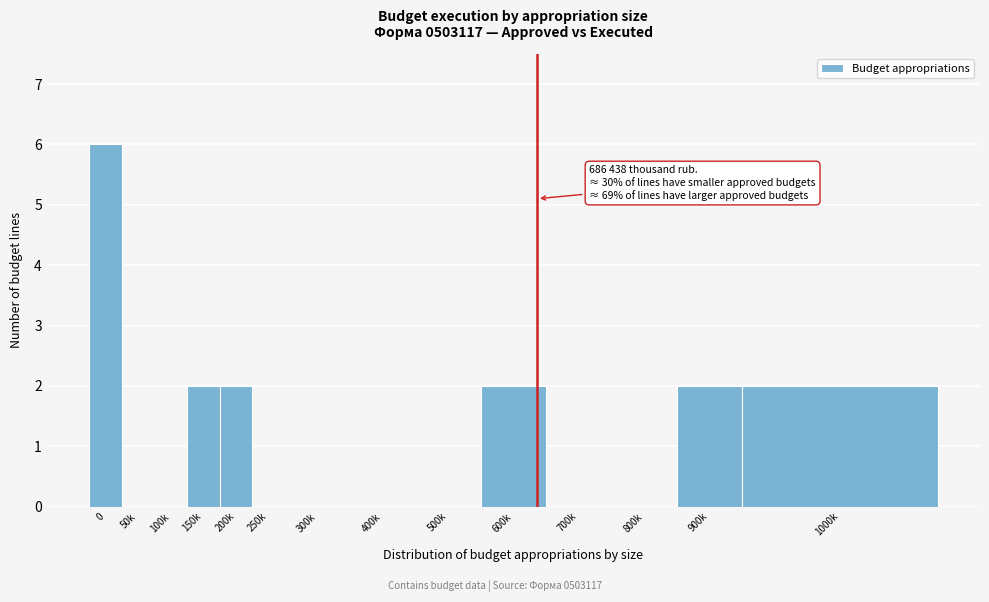

Reading left to right, what are all the values shown in this chart?

0=6	50k=0	100k=0	150k=2	200k=2	250k=0	300k=0	400k=0	500k=0	600k=2	700k=0	800k=0	900k=2	1000k=2